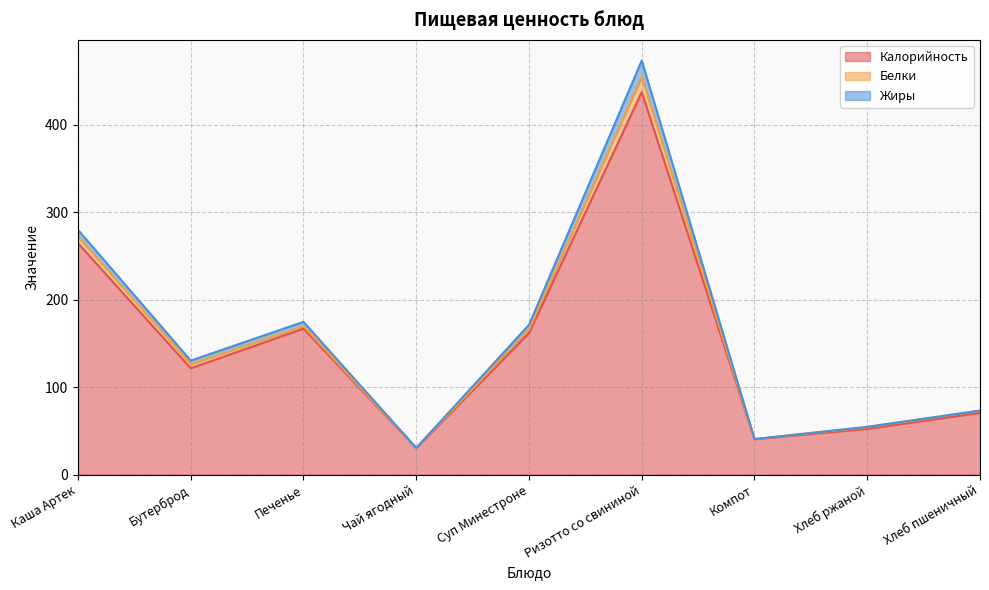

How many lines are shown in the chart?

3